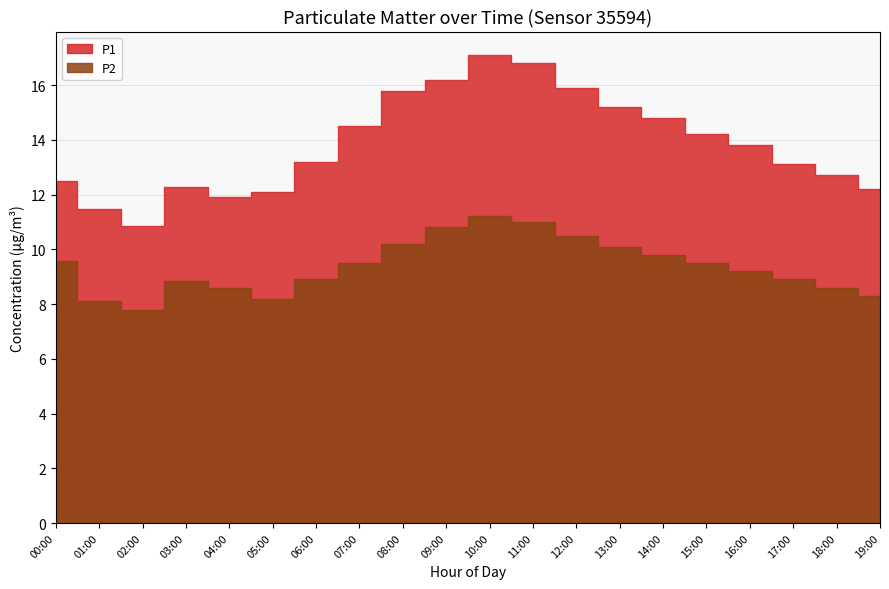

How many interior local peaks does the P2 series have?

2